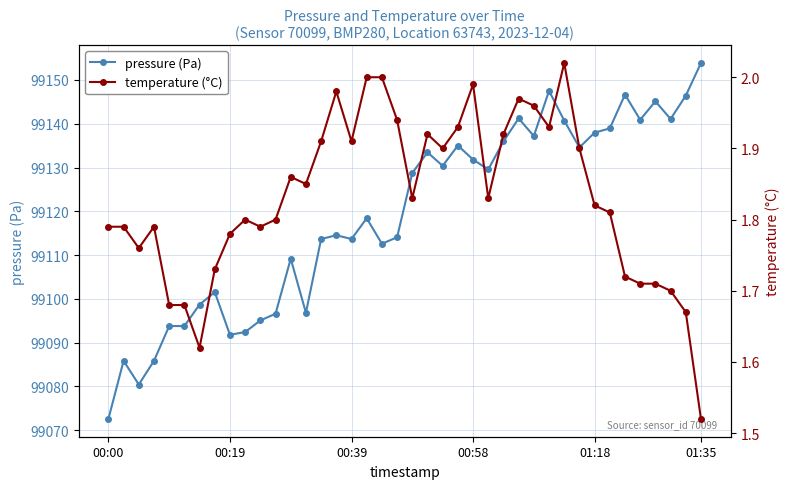

True or false: pressure (Pa) has more than 2 points higher than both neighbors.

True